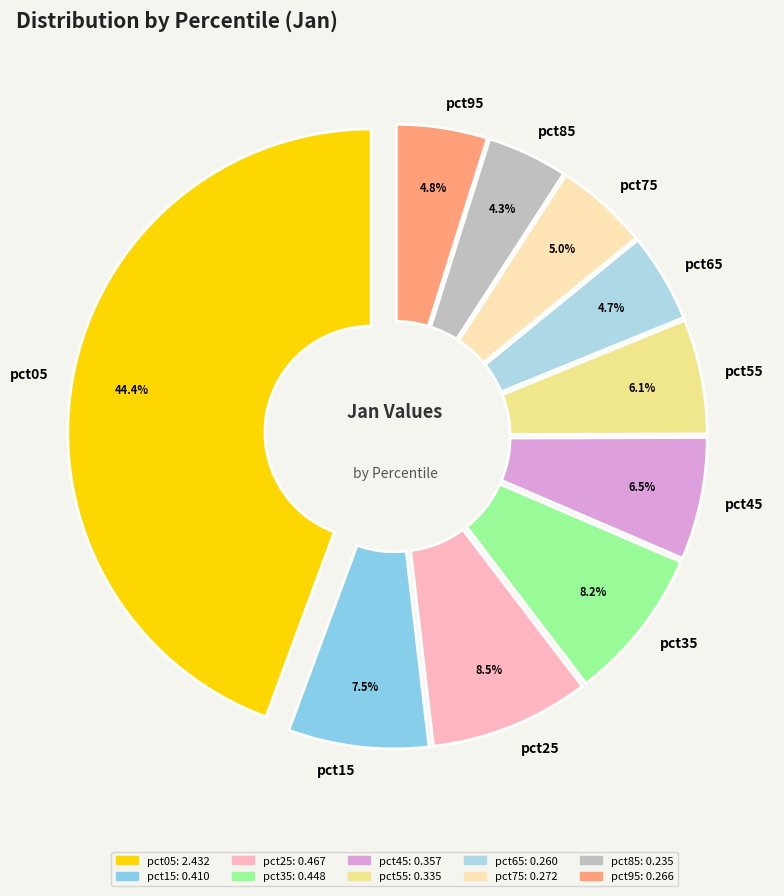

Is there a majority slice in this chart?

No